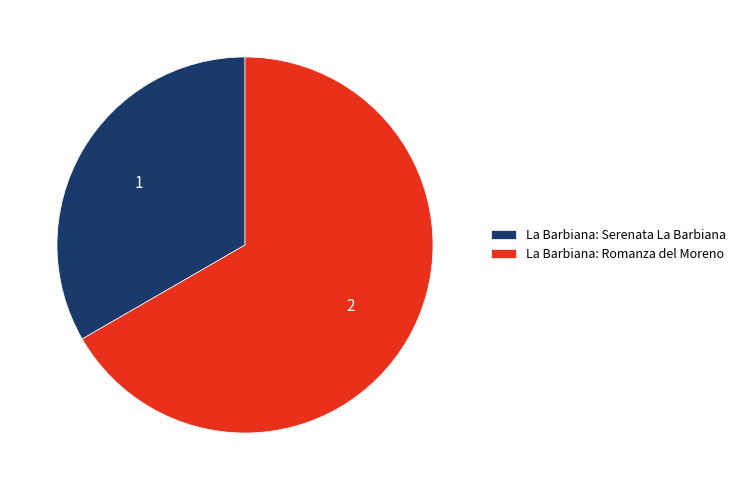

True or false: La Barbiana: Romanza del Moreno accounts for 81% of the total.

False